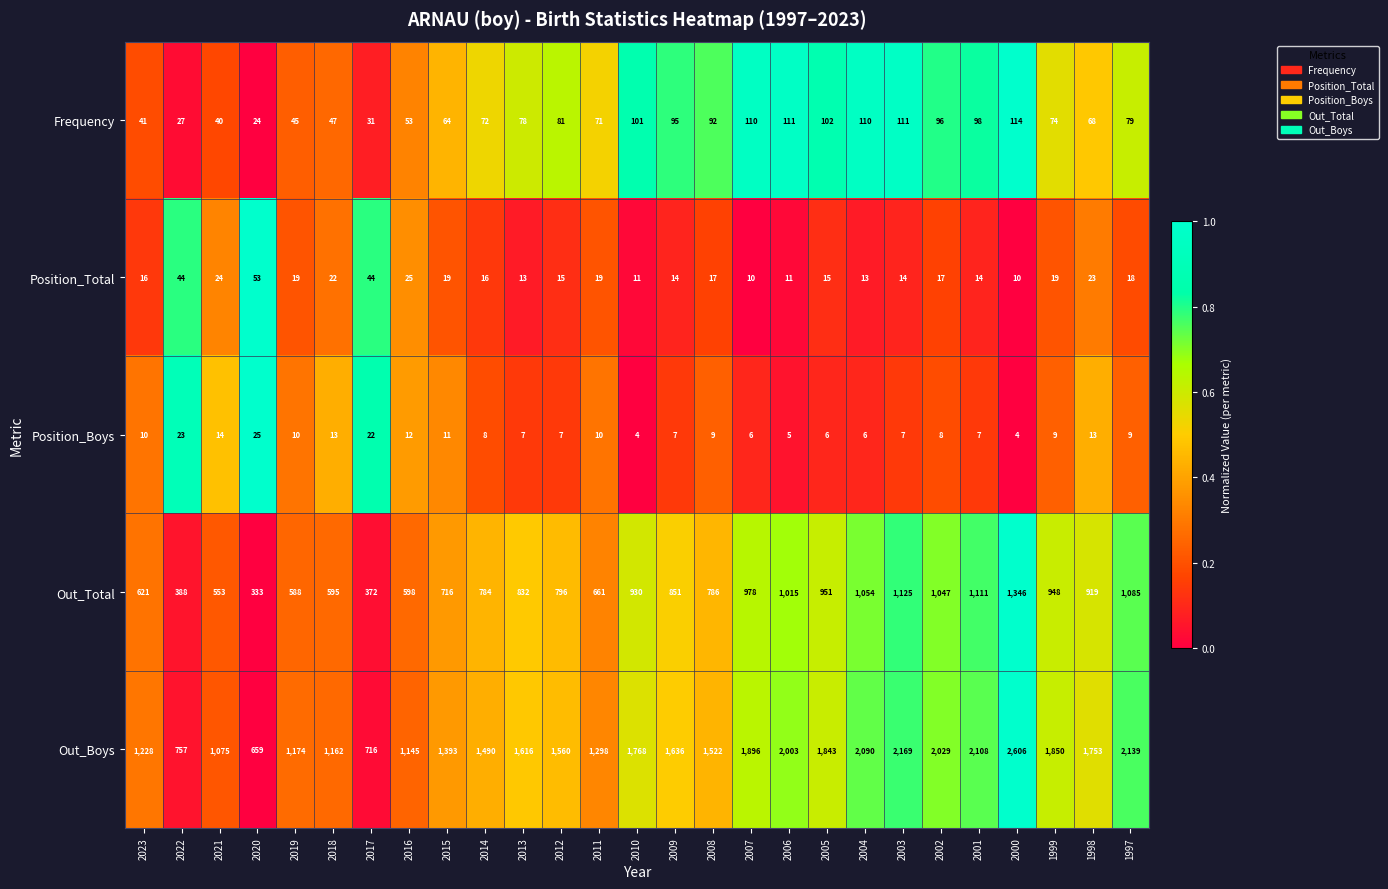

Which series has the widest spread of values?

Out_Boys